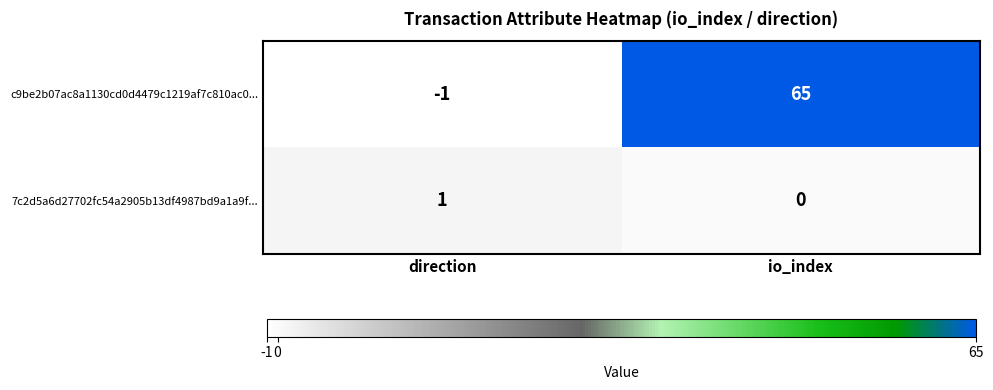

What is the smallest value displayed?

-1